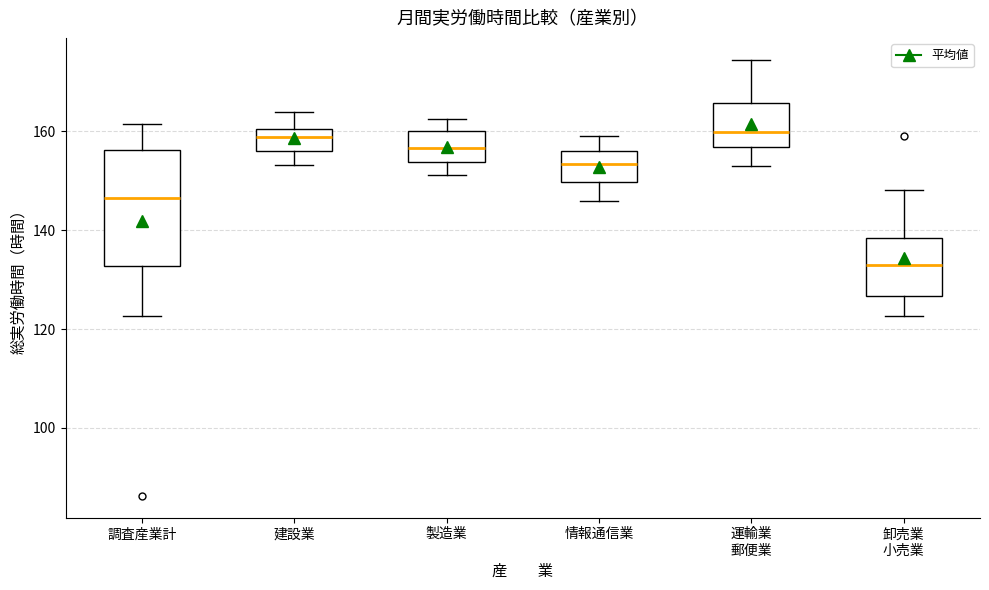

Which box is the tallest, from its lower edge to its upper edge?

調査産業計